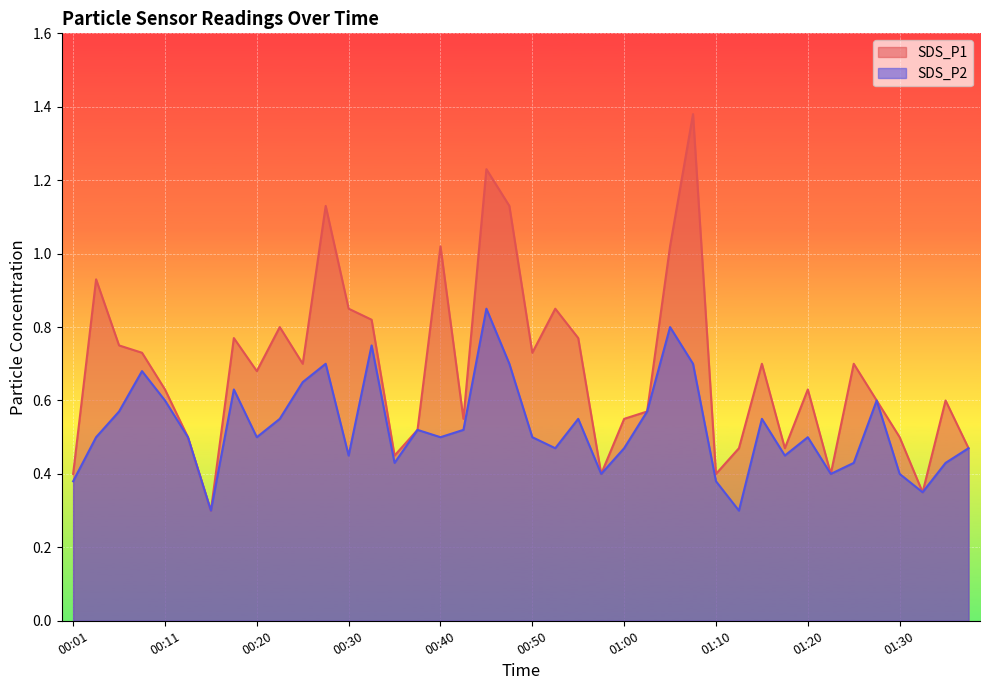

Which series has the largest range (max minus min)?

SDS_P1